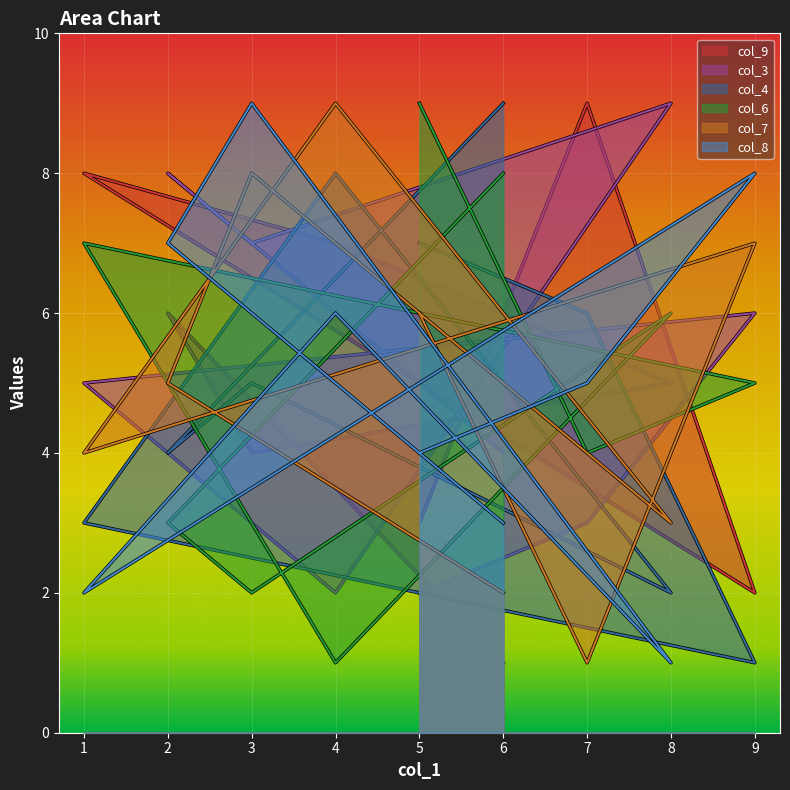

Which has a higher value, 9 or 6?

9